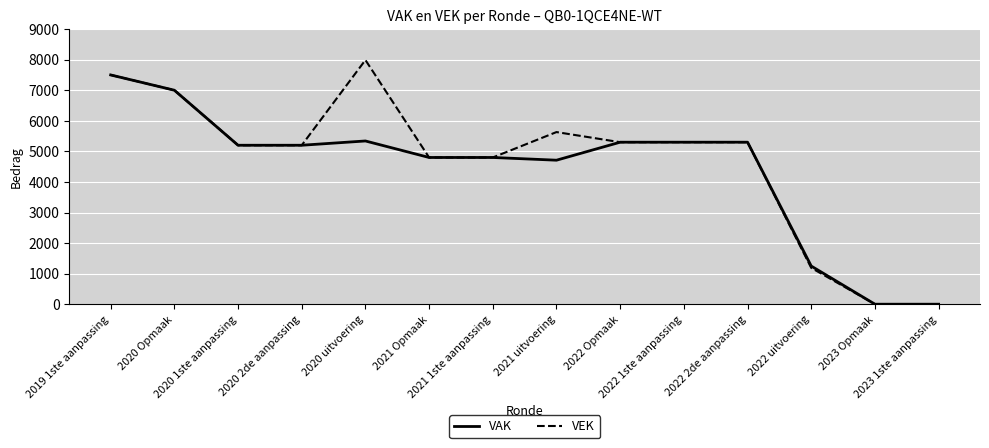

Is it true that VAK equals 4800 at 2021 1ste aanpassing?

True